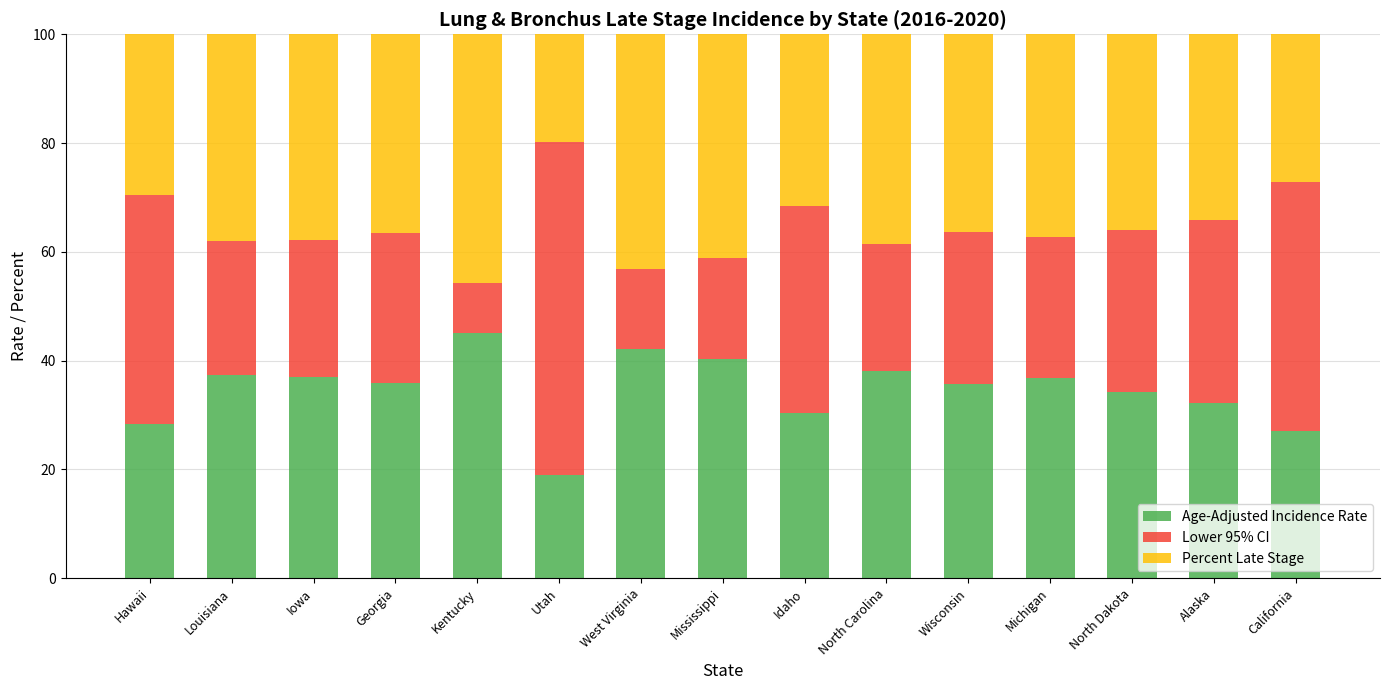

True or false: Age-Adjusted Incidence Rate has a value of 15.5 at Idaho.

False